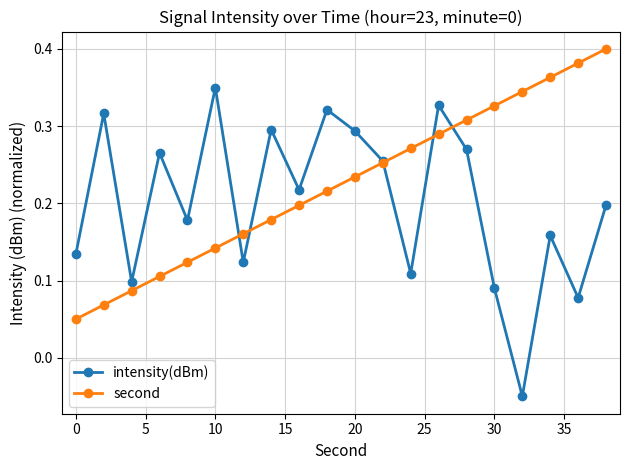

Count the second values in the range 0 to 1.

20